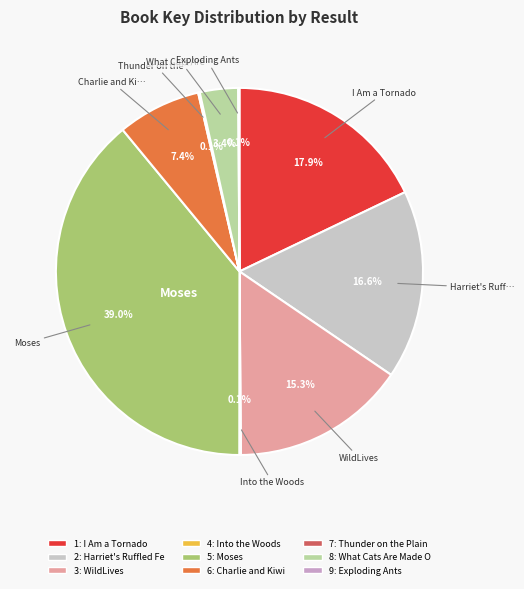

Which category has the smallest portion of the pie?

Exploding Ants